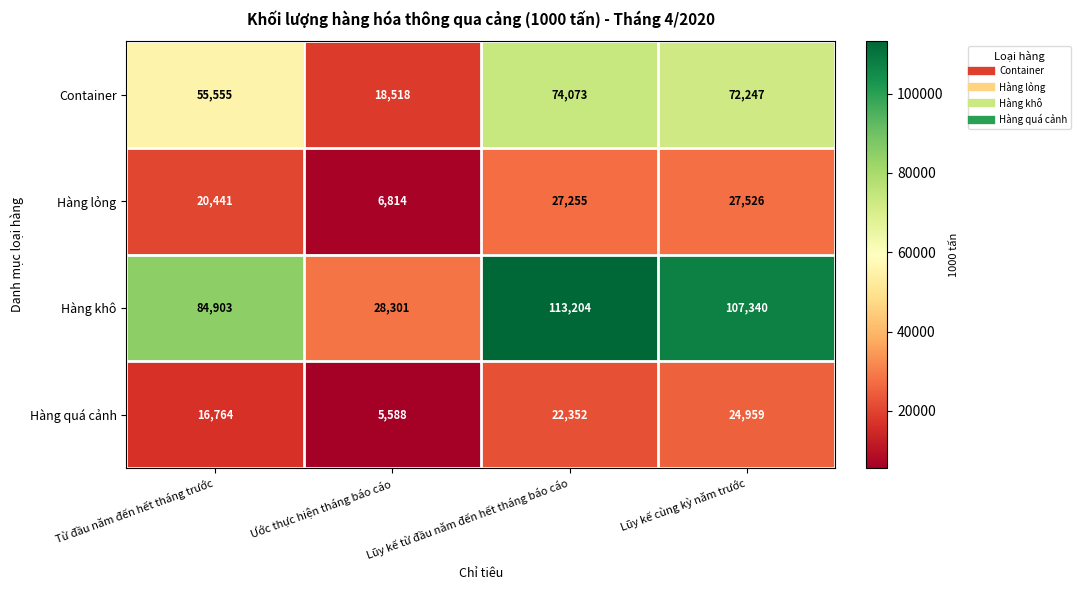

Is the value of Hàng khô at Lũy kế cùng kỳ năm trước greater than the value of Hàng quá cảnh at Lũy kế từ đầu năm đến hết tháng báo cáo?

Yes